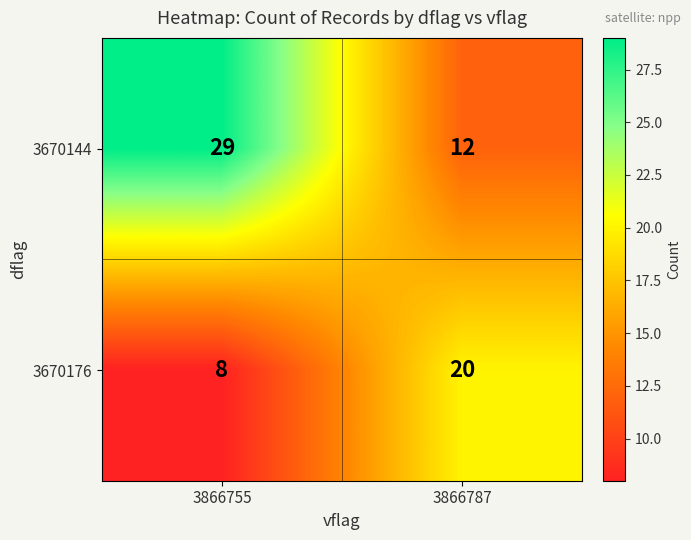

What is the sum of the 3670144 values at 3866787 and 3866755?

41